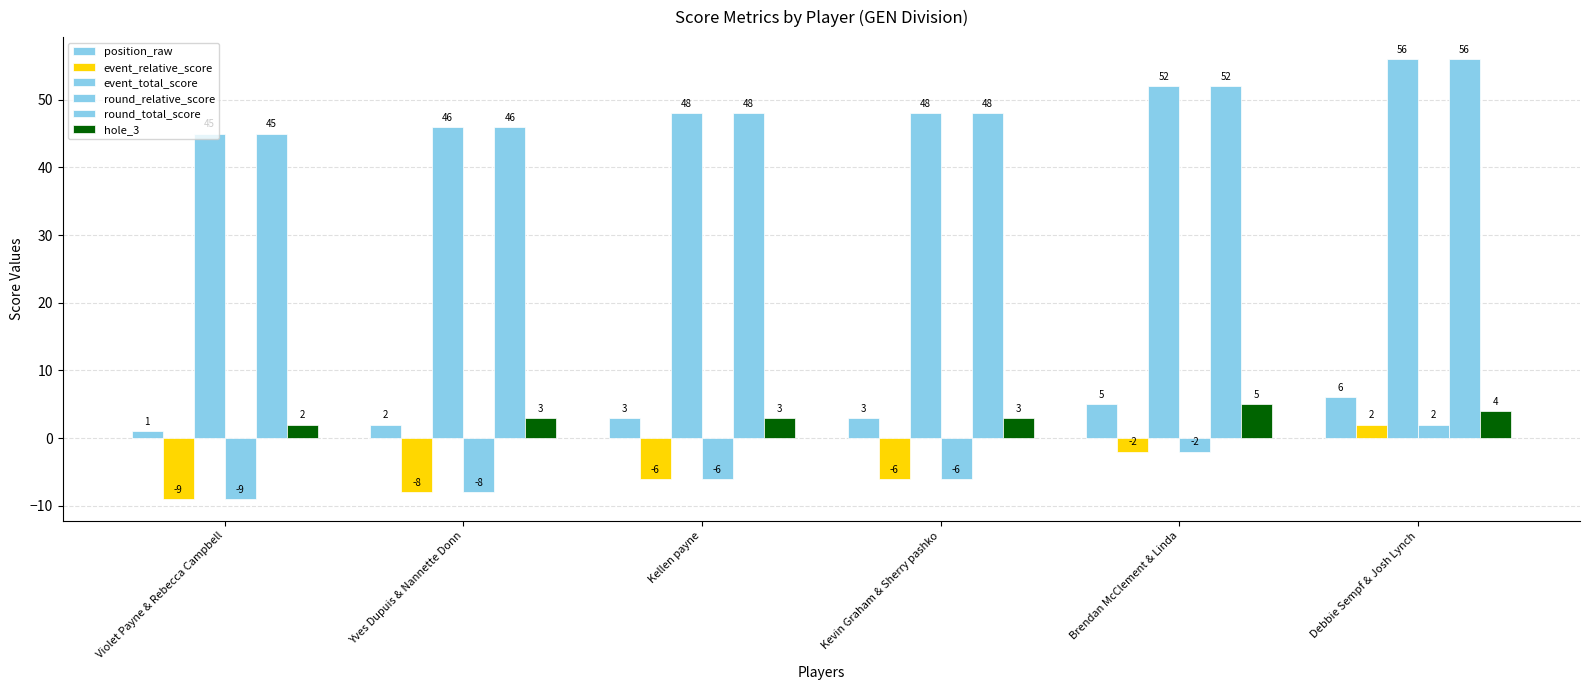

At which category does the chart reach its minimum across all series?

Violet Payne & Rebecca Campbell